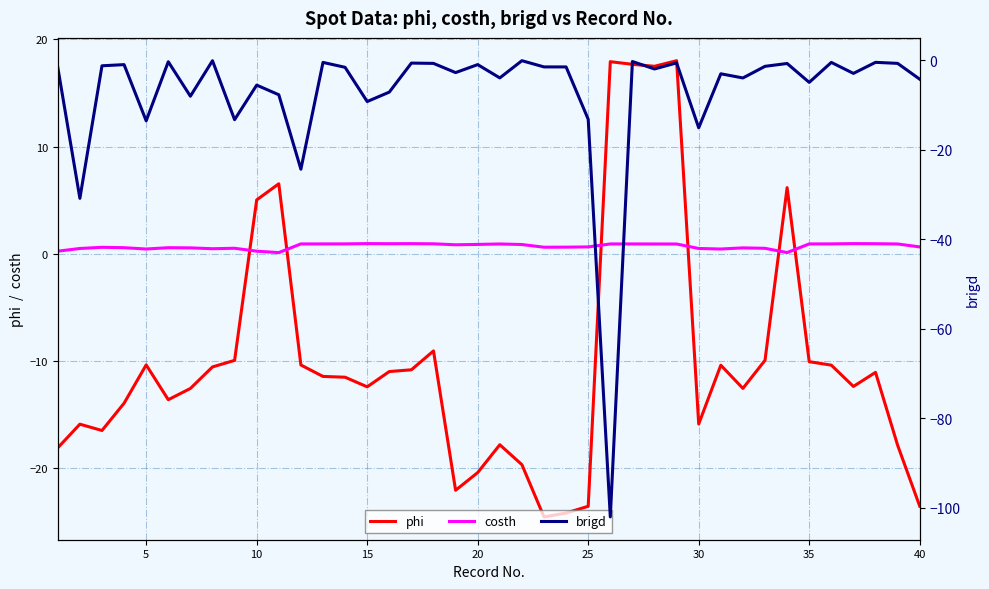

Reading left to right, extract all data points from this chart.

phi: -18.1	-15.9	-16.5	-13.9	-10.4	-13.6	-12.6	-10.5	-9.9	5.0	6.5	-10.4	-11.4	-11.5	-12.4	-11.0	-10.8	-9.1	-22.0	-20.4	-17.8	-19.7	-24.5	-24.2	-23.5	17.9	17.7	17.5	18.0	-15.9	-10.4	-12.5	-9.9	6.2	-10.1	-10.4	-12.4	-11.1	-17.8	-23.5
costh: 0.2	0.5	0.6	0.6	0.4	0.6	0.6	0.5	0.5	0.2	0.1	0.9	0.9	0.9	1.0	0.9	0.9	0.9	0.8	0.9	0.9	0.9	0.6	0.6	0.6	0.9	0.9	0.9	0.9	0.5	0.4	0.6	0.5	0.1	0.9	0.9	1.0	0.9	0.9	0.6
brigd: -1.6	-30.9	-1.2	-1.0	-13.5	-0.3	-8.0	-0.1	-13.3	-5.6	-7.7	-24.4	-0.5	-1.6	-9.2	-7.1	-0.6	-0.7	-2.8	-1.0	-3.9	-0.1	-1.5	-1.5	-13.2	-102.1	-0.3	-1.9	-0.6	-15.1	-3.0	-4.0	-1.4	-0.7	-4.9	-0.5	-2.9	-0.5	-0.7	-4.2